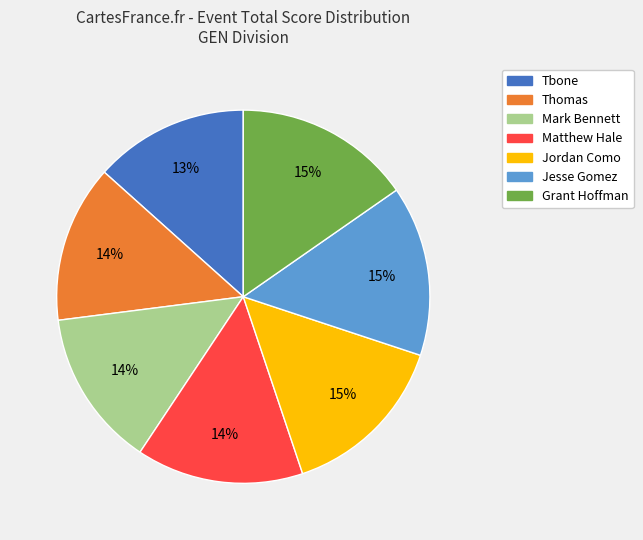

What percentage is the Tbone slice, to the nearest percent?

13%